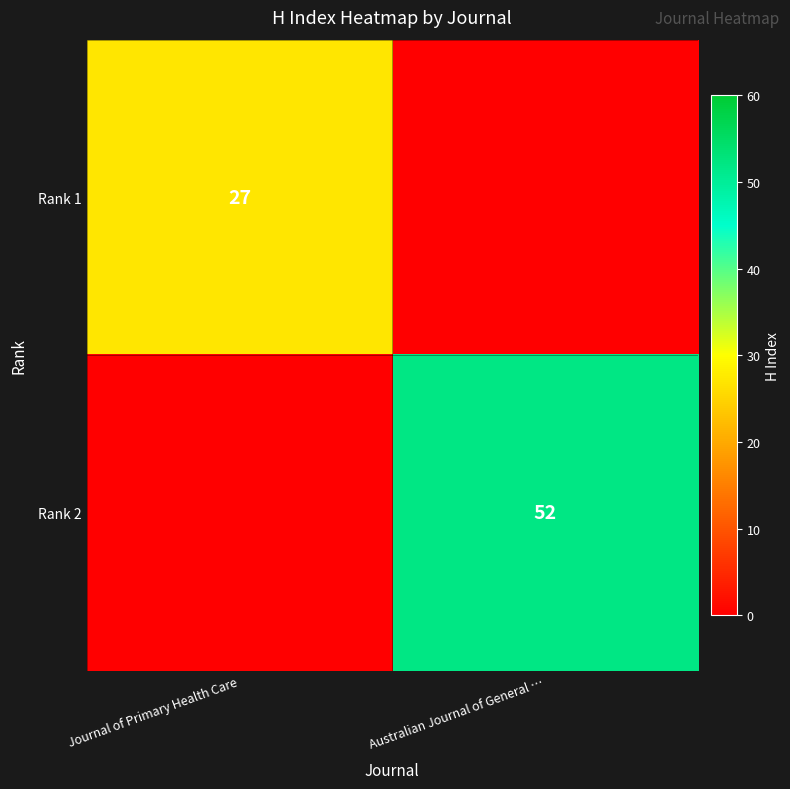

The Rank 1 series shows 9 at Journal of Primary Health Care. True or false?

False